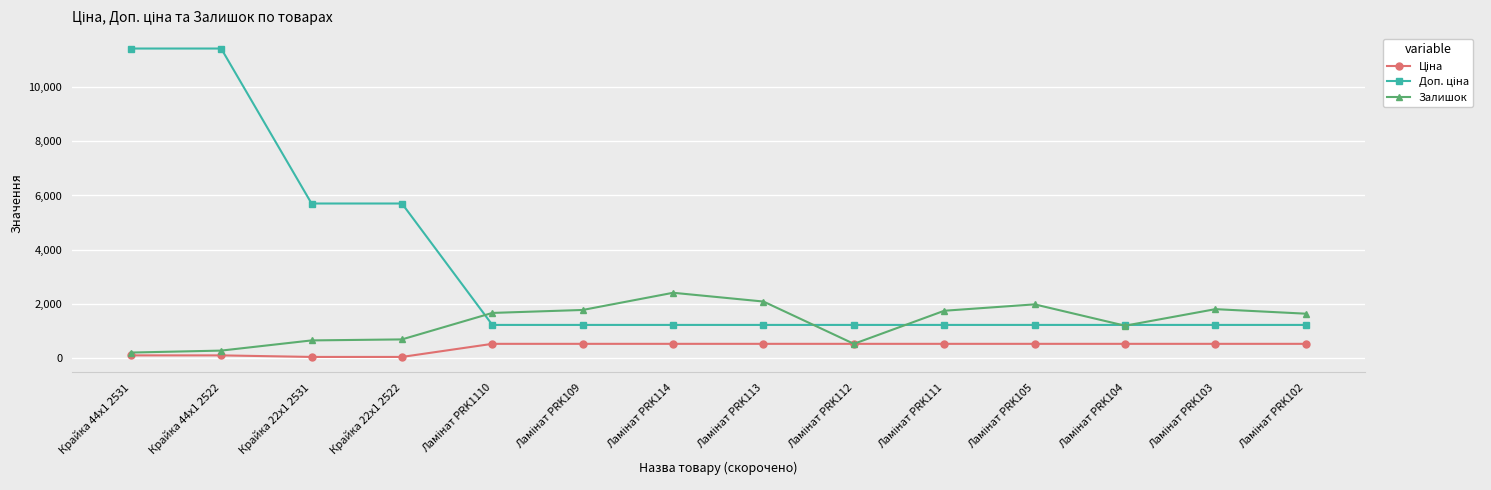

What is the maximum value for Залишок?

2419.0